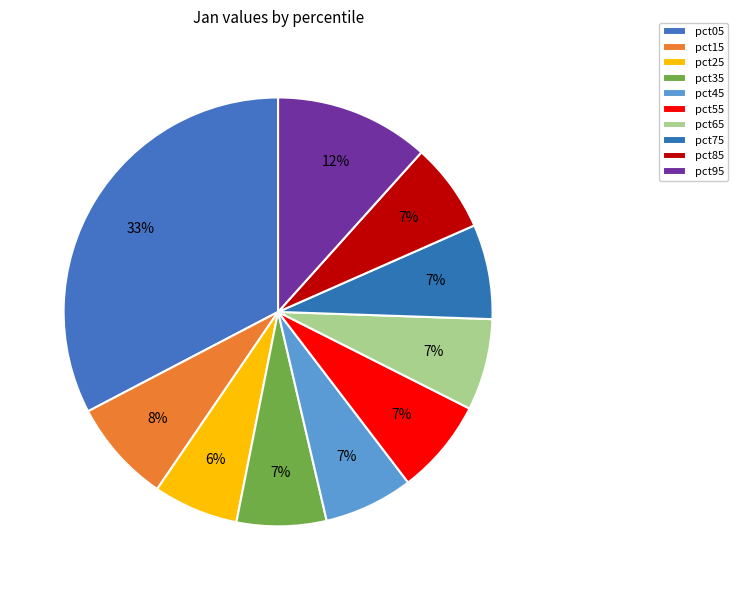

How many segments does this pie chart have?

10